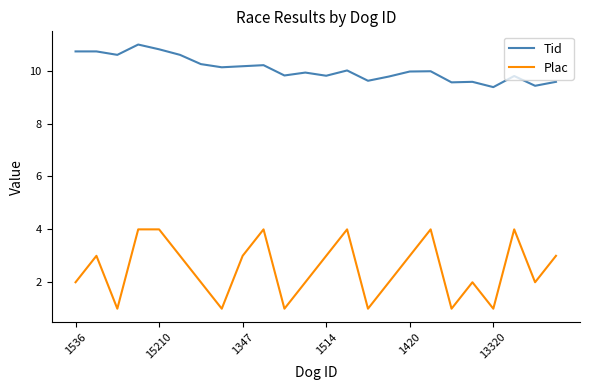

What is the minimum value shown in the chart?

1.0